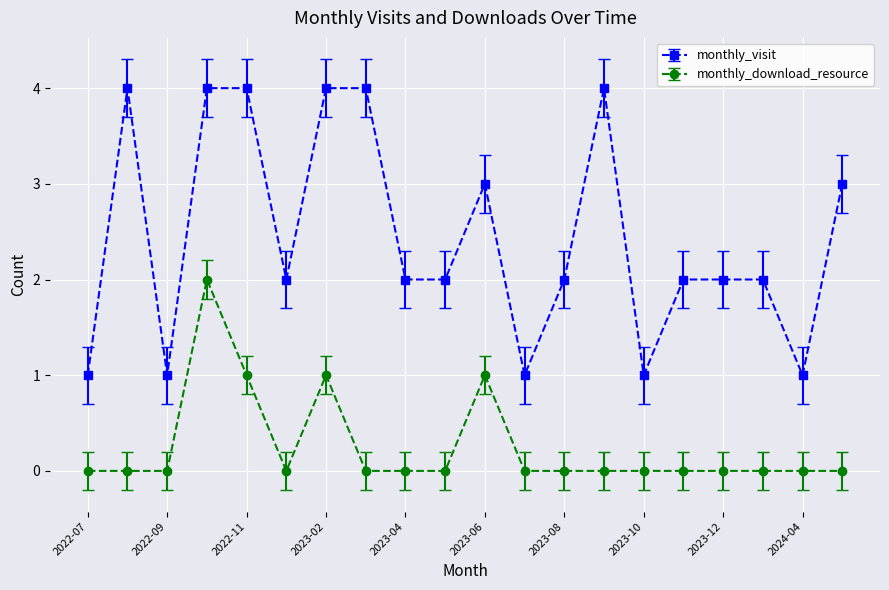

Reading left to right, list all the values displayed in this chart.

monthly_visit: 1	4	1	4	4	2	4	4	2	2	3	1	2	4	1	2	2	2	1	3
monthly_download_resource: 0	0	0	2	1	0	1	0	0	0	1	0	0	0	0	0	0	0	0	0